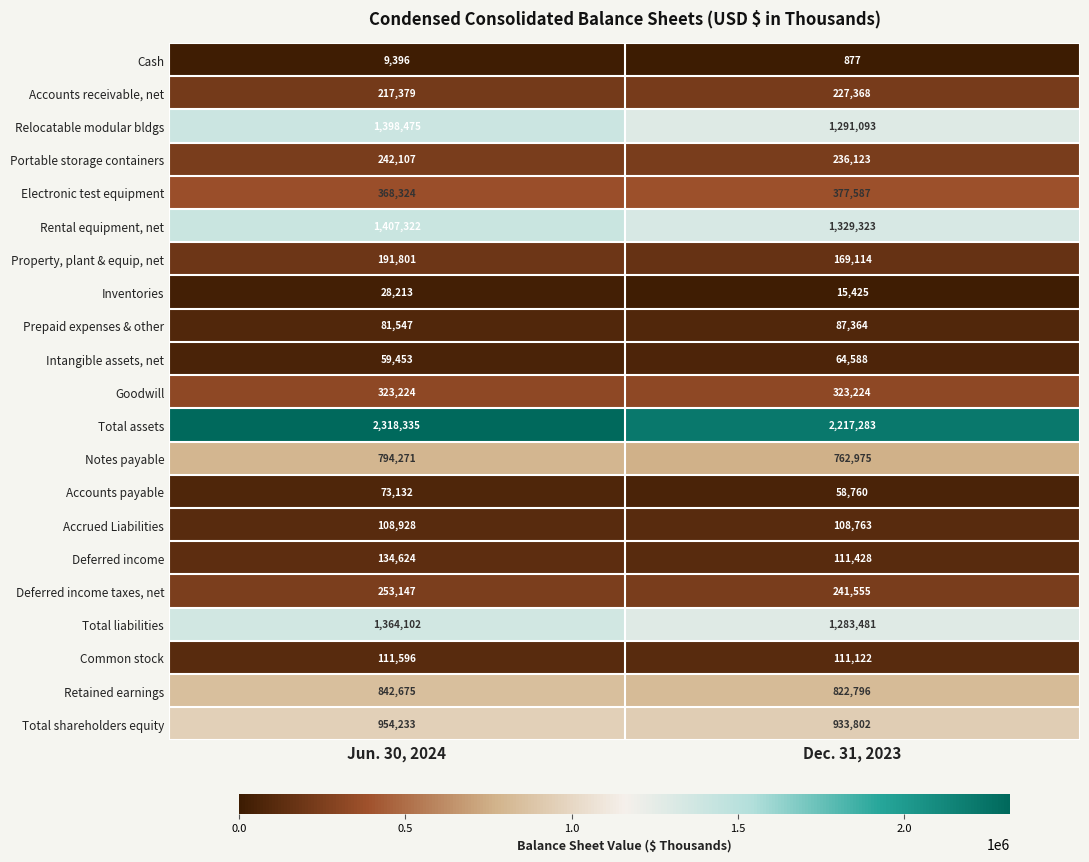

What is the difference between the maximum and minimum values in the Electronic test equipment series?

9263